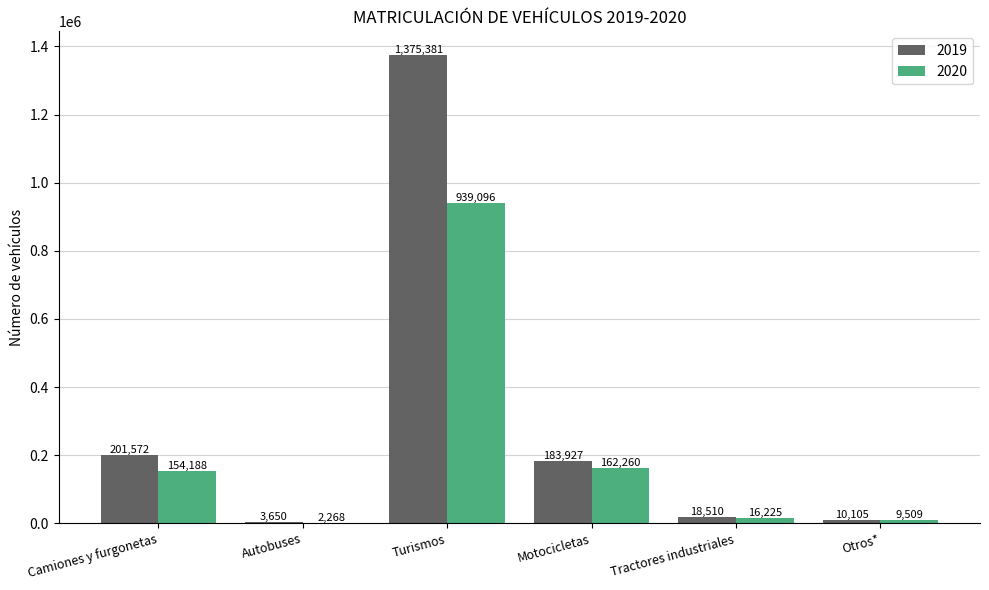

What is the approximate value of 2019 at Camiones y furgonetas?

201572